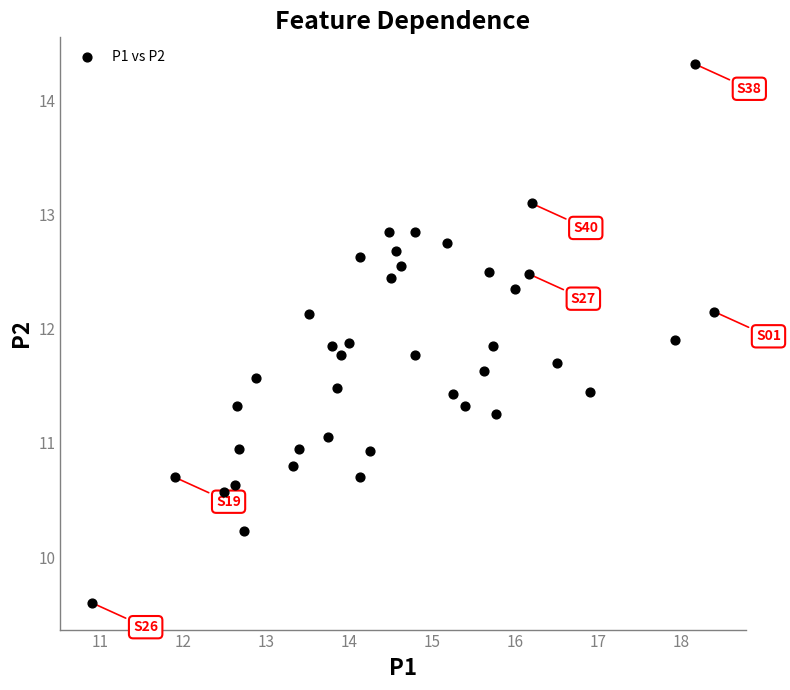

What is the range of X values (max minus min)?

7.5